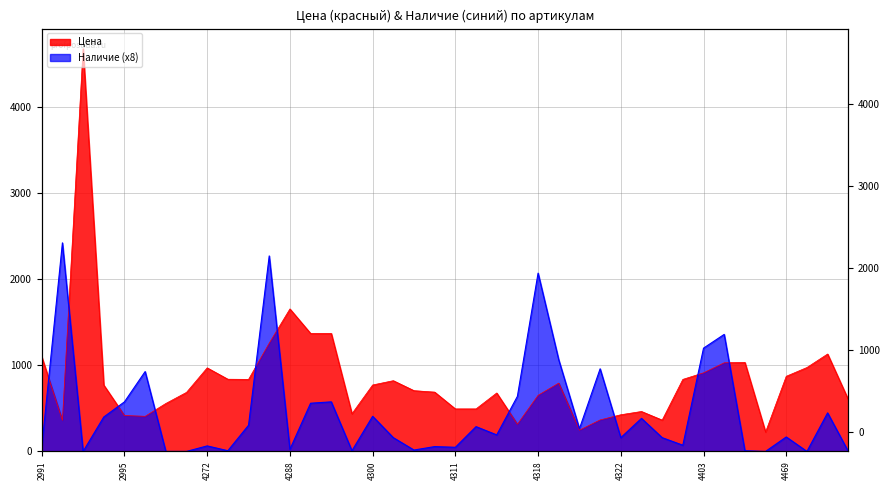

Which series has the largest total across all categories?

Цена